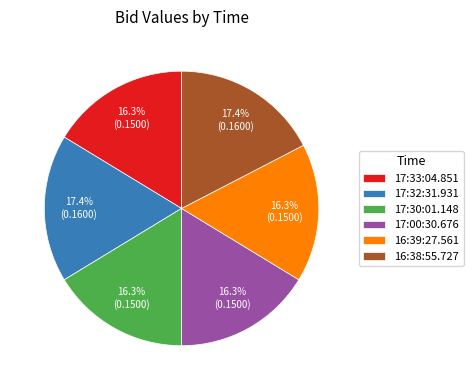

How much of the chart is everything except 17:32:31.931?

82.6%